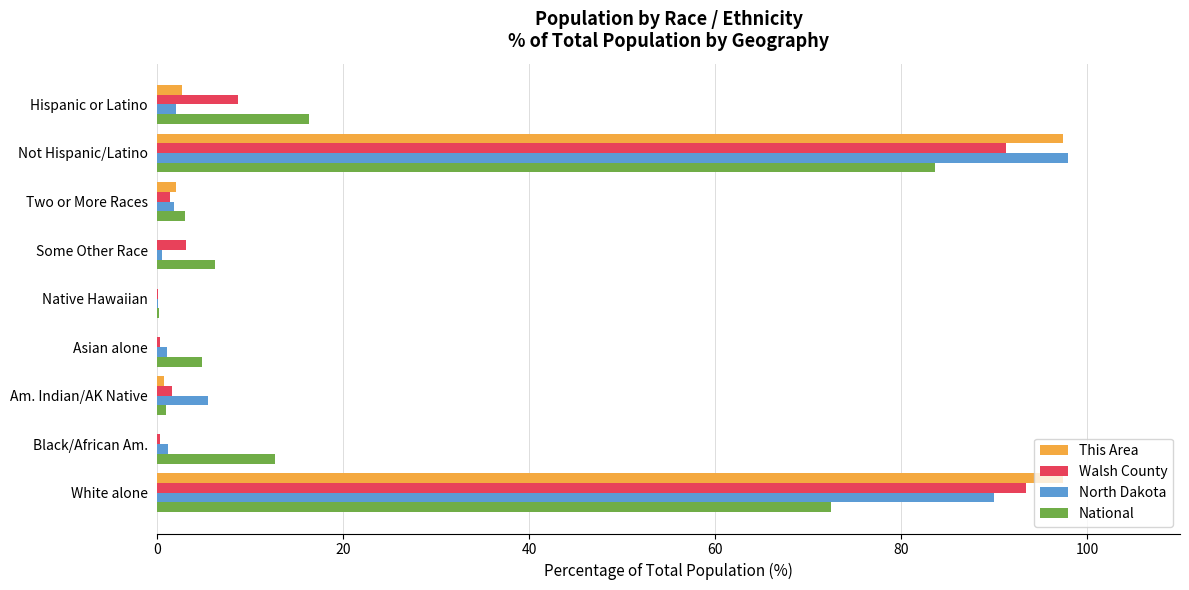

Is it true that National equals 3.6 at Hispanic or Latino?

False